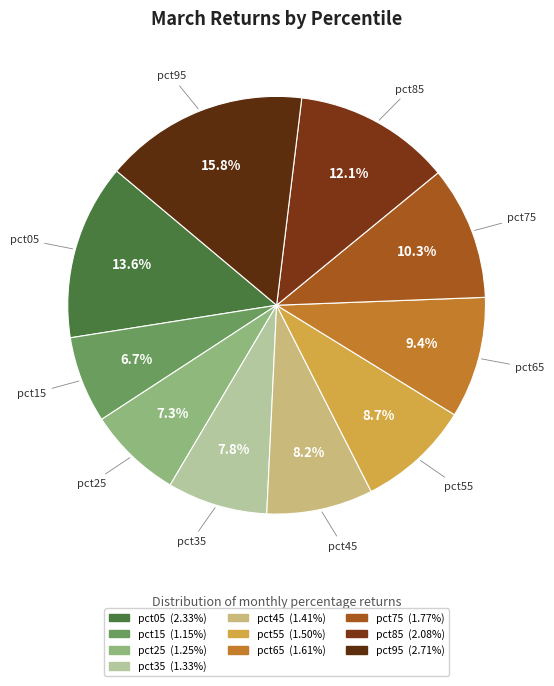

What is the ratio of the value at pct95 to the value at pct65?

1.7